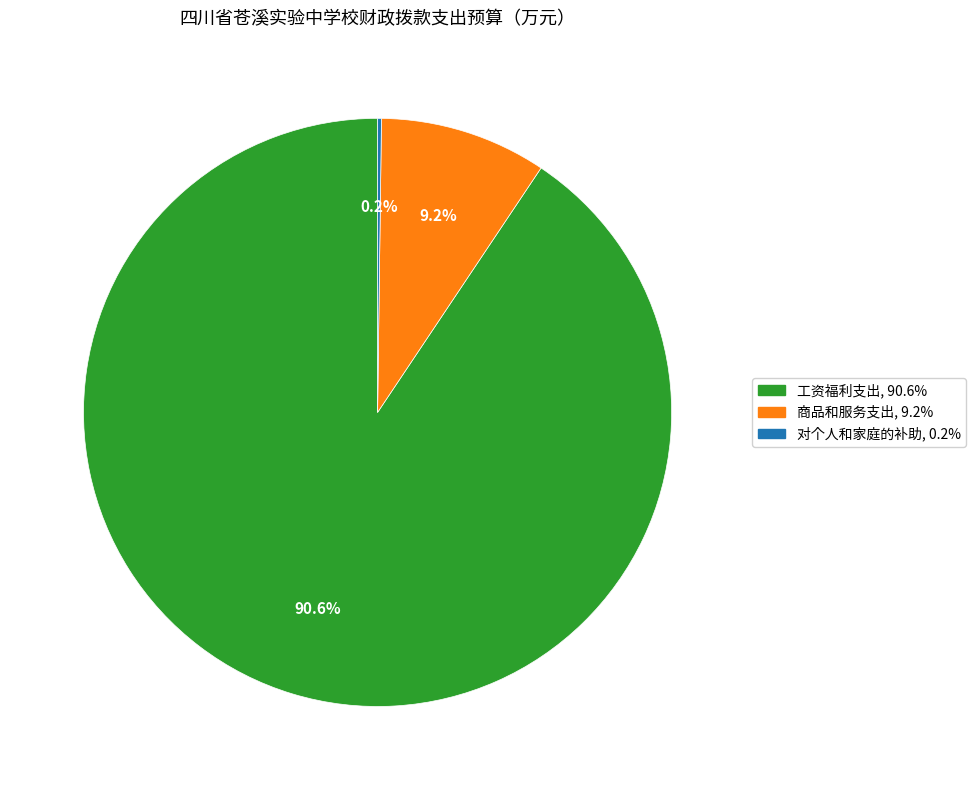

Between 工资福利支出 and 商品和服务支出, which is larger?

工资福利支出